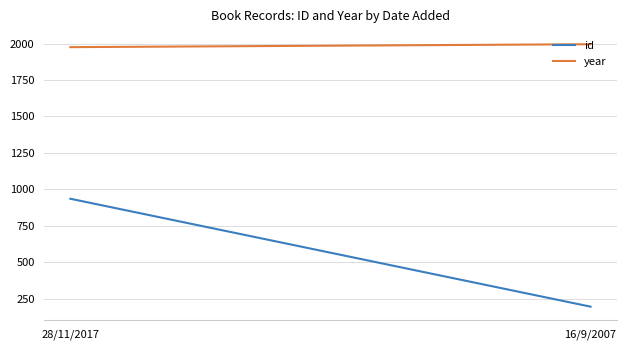

Which series has the largest total across all categories?

year